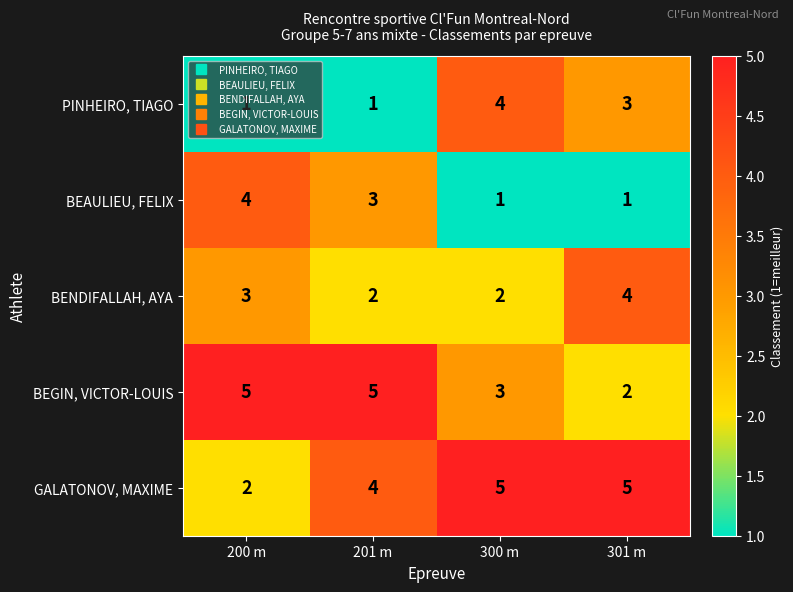

Count the BENDIFALLAH, AYA values in the range 2 to 4.

4